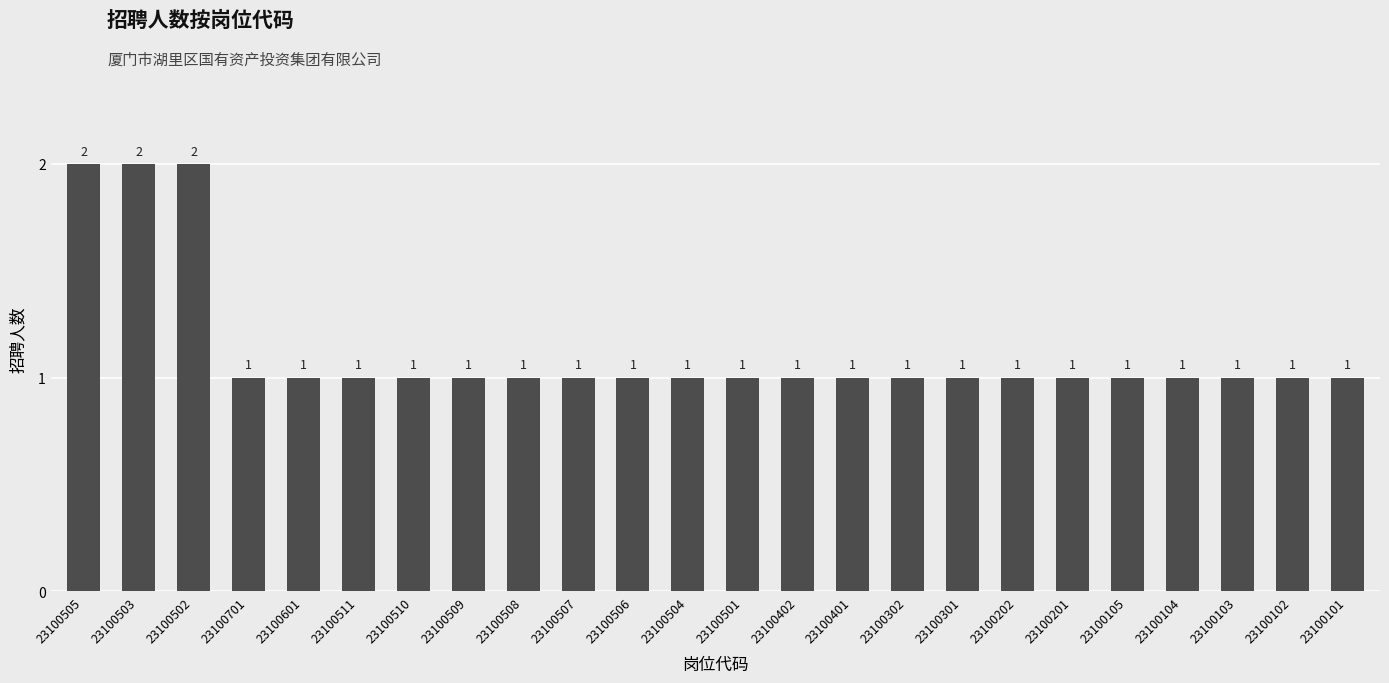

Does the chart contain any negative values?

No